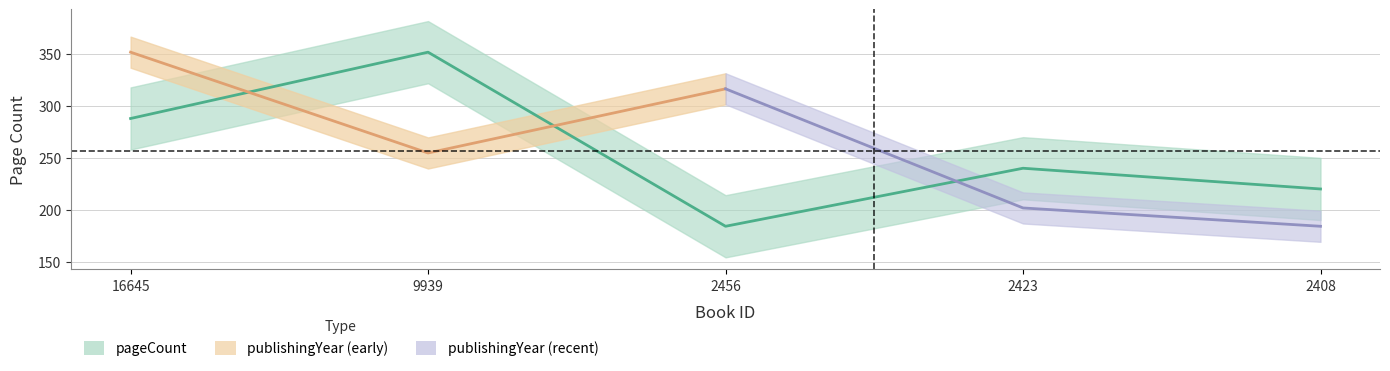

How many data points does each series have?

5